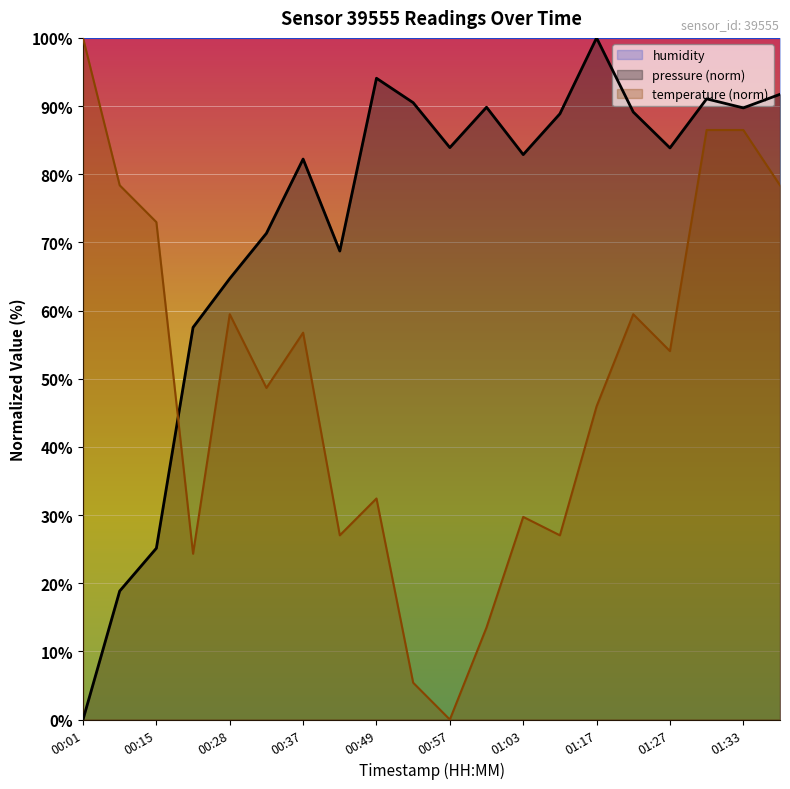

True or false: pressure and temperature intersect in this chart.

True